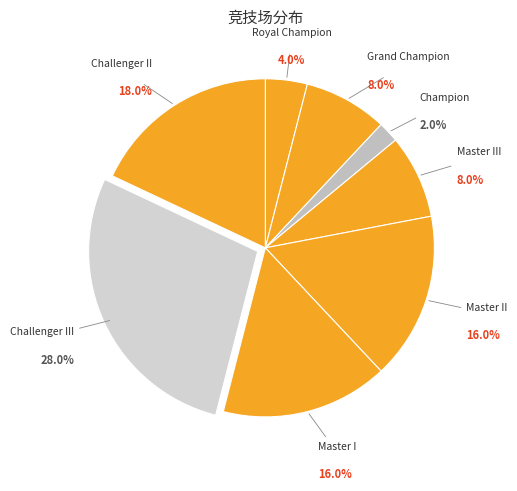

To the nearest percent, what is the average slice percentage?

12%